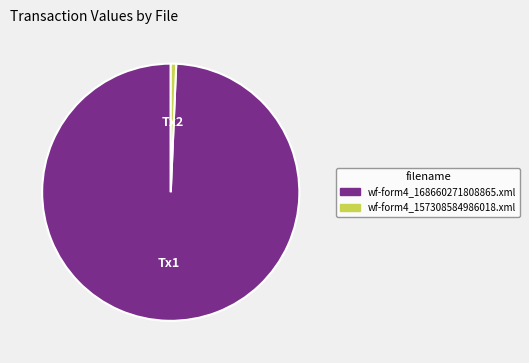

The wf-form4_168660271808865.xml slice represents 92% of the pie. True or false?

False